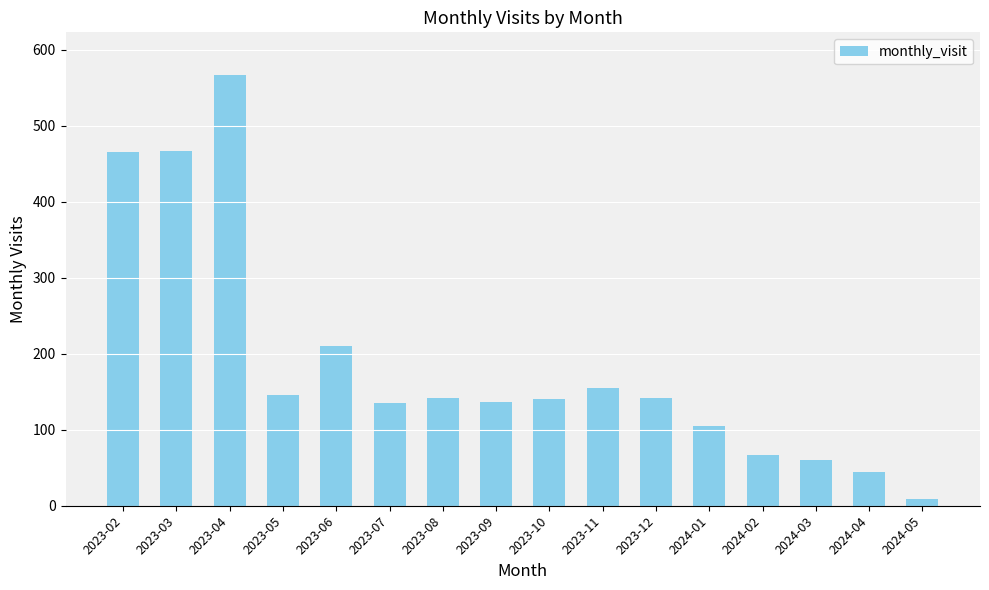

How many bars are there in total?

16